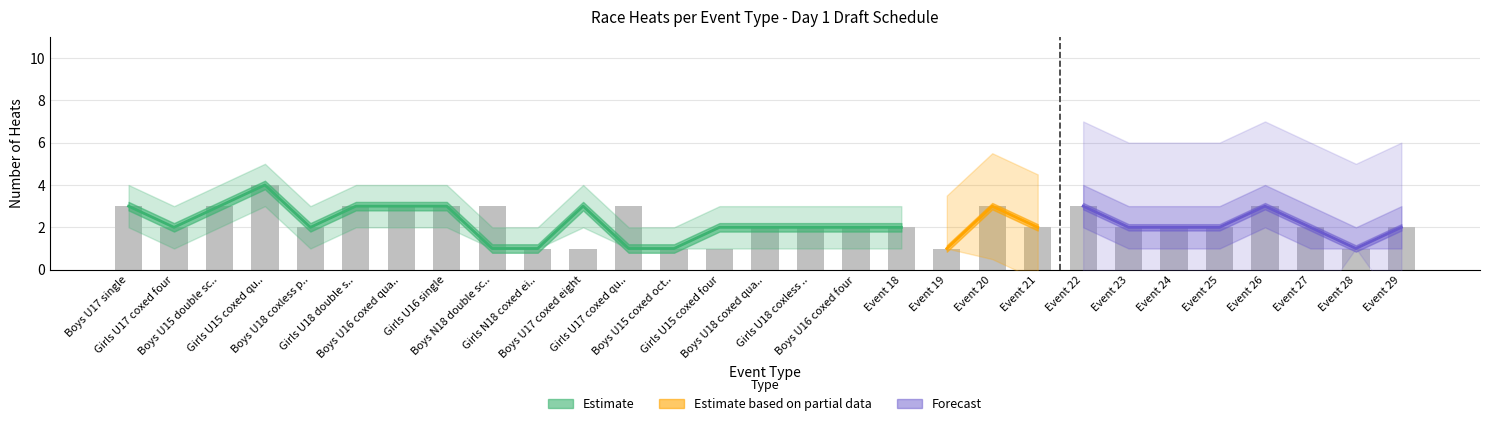

At which category is the sum across all series the highest?

Girls U15 coxed quad sculls